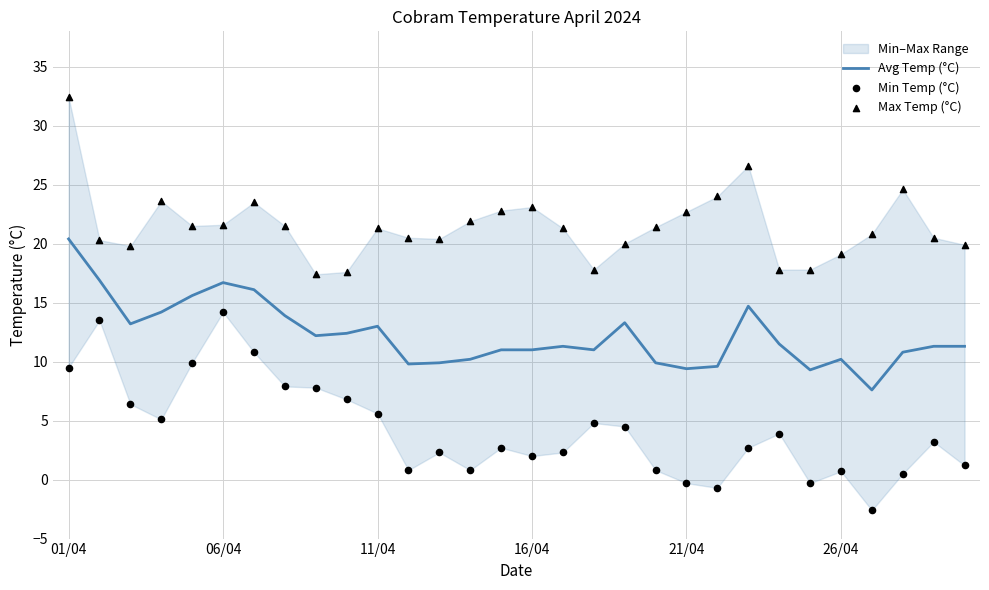

Which series reaches the minimum Y coordinate?

Min Temp (°C)